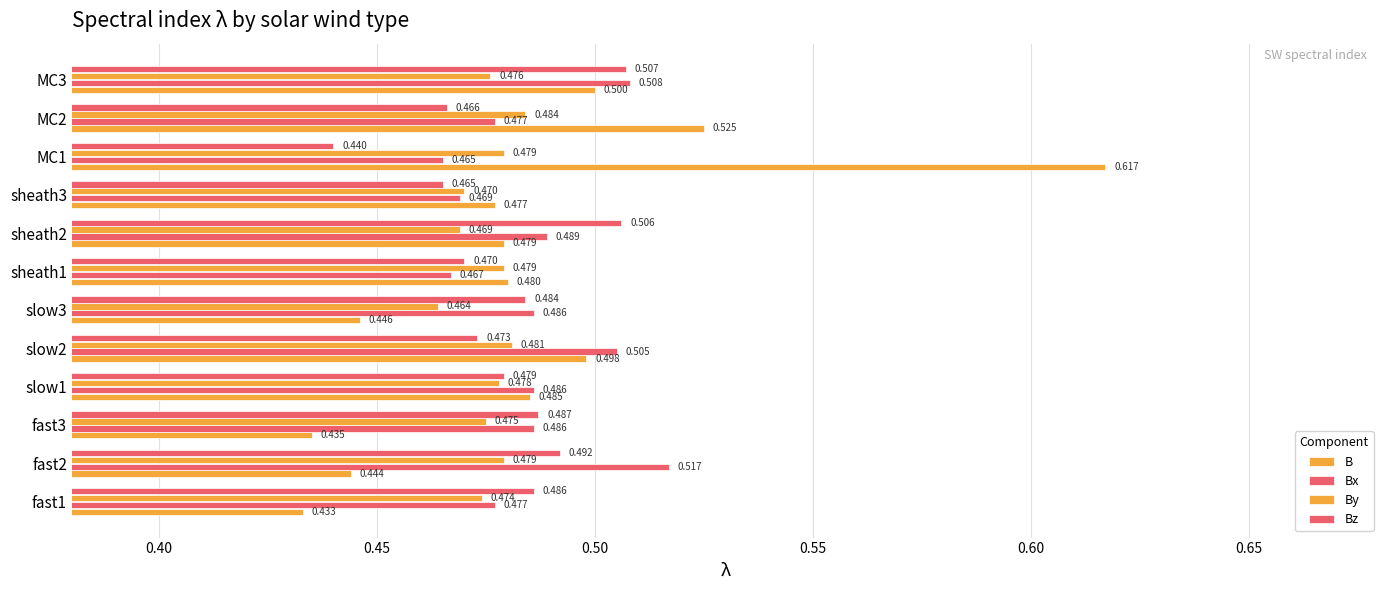

What is the highest value of the B series?

0.6